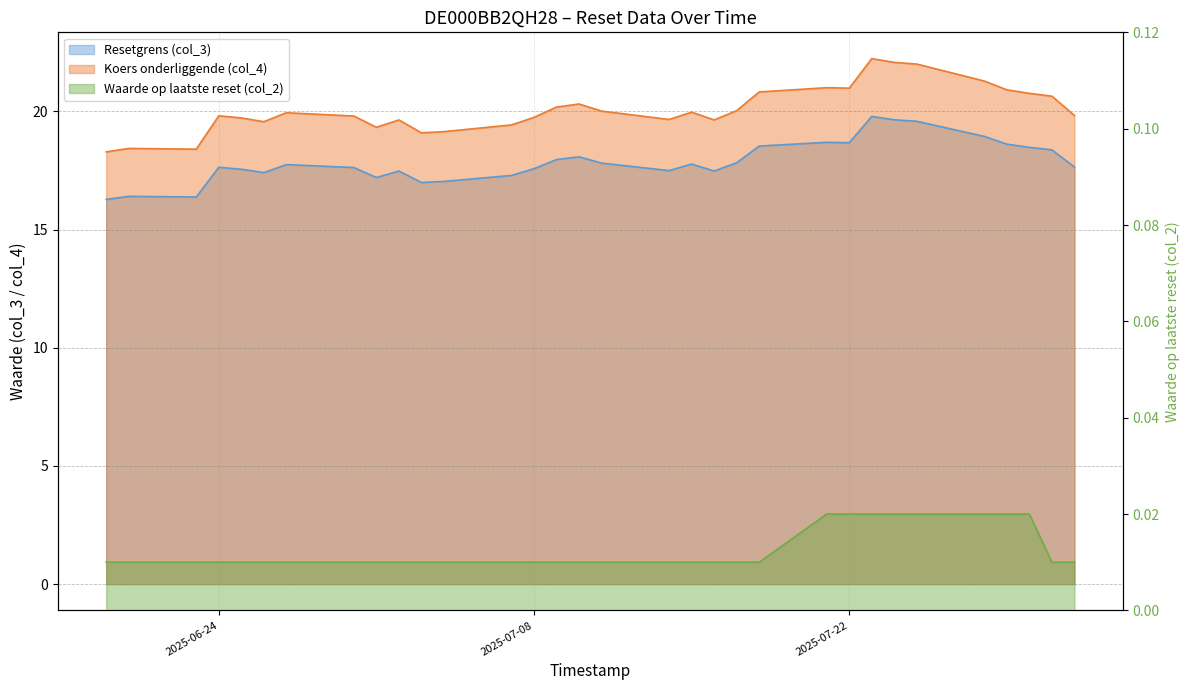

At 2025-07-23, list the series in order from smallest to largest.

Waarde op laatste reset (col_2), Resetgrens (col_3), Koers onderliggende (col_4)